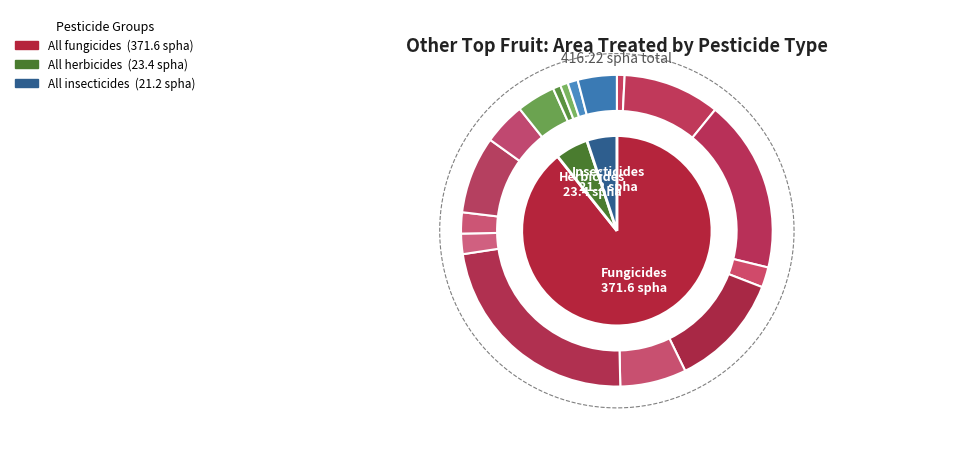

Which has a higher value, Dodine or Dithianon?

Dodine